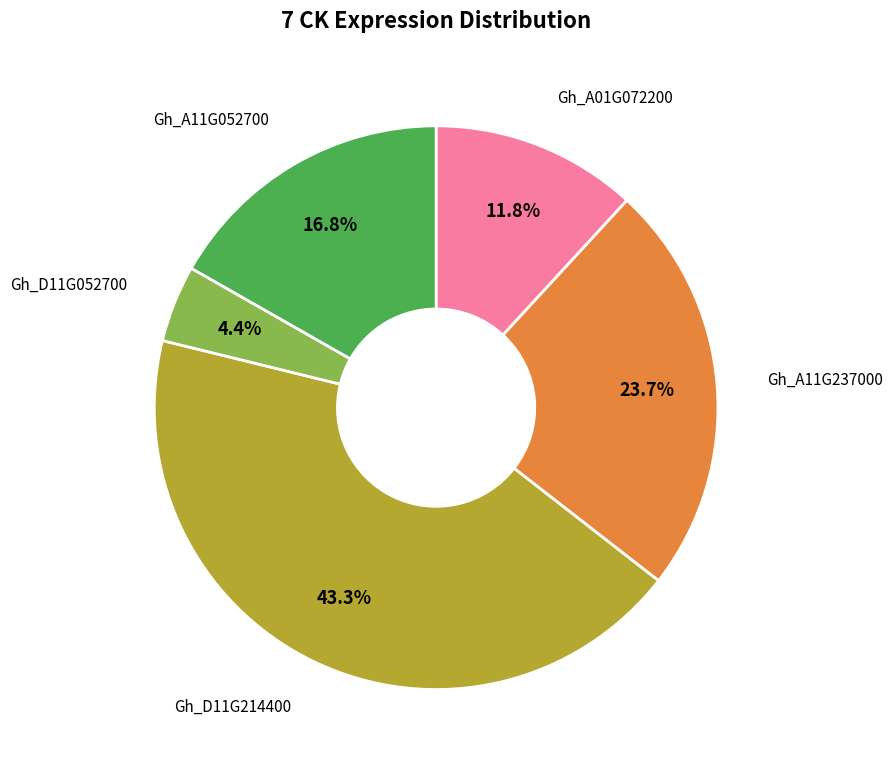

Does any single category account for the majority?

No